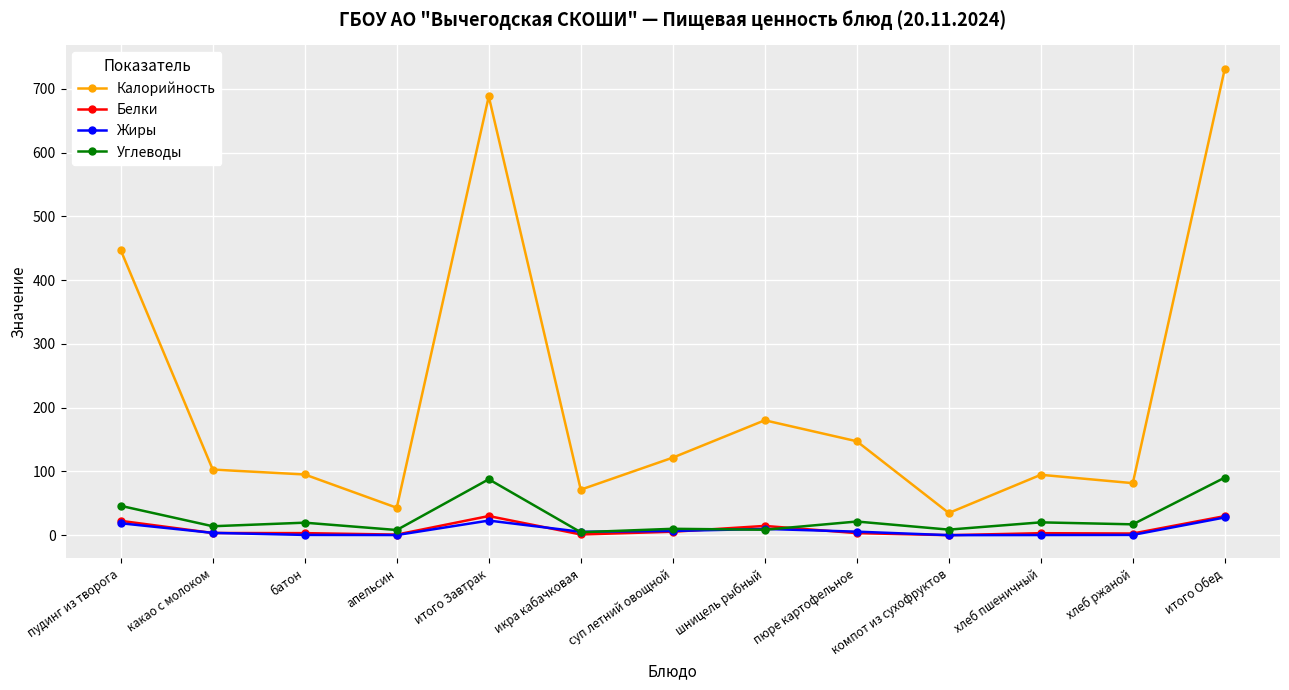

How many interior local valleys does the Калорийность series have?

4